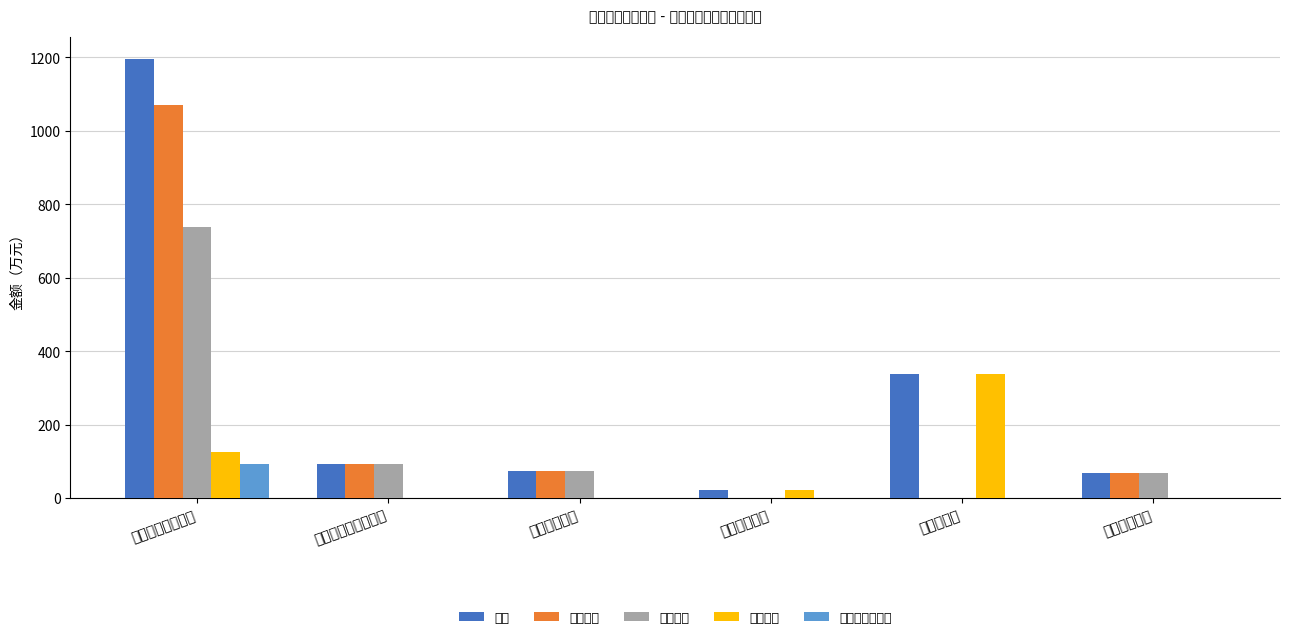

Which series has the widest spread of values?

合计